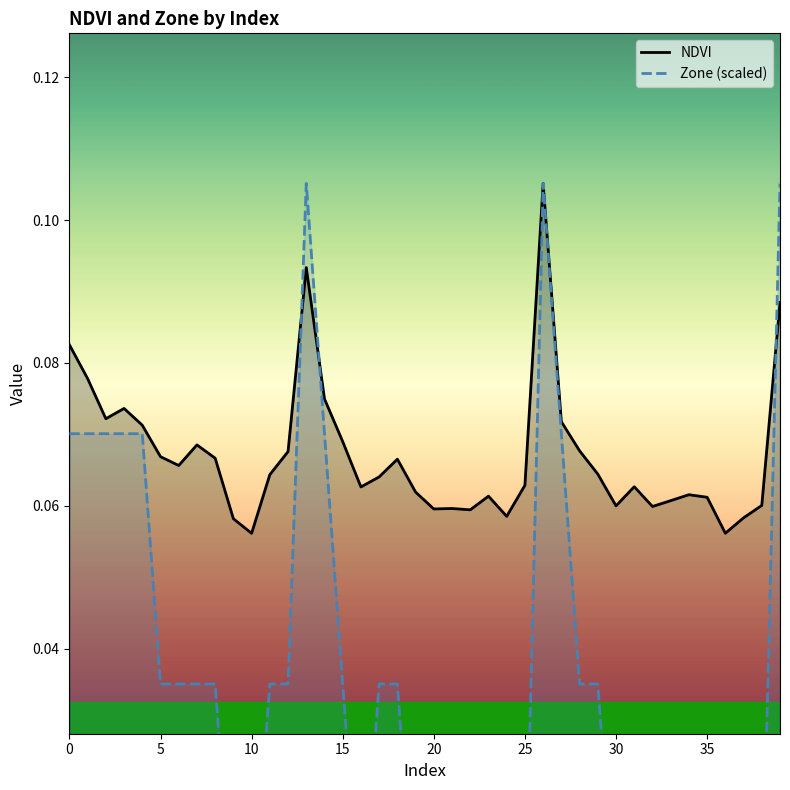

How many lines are shown in the chart?

2